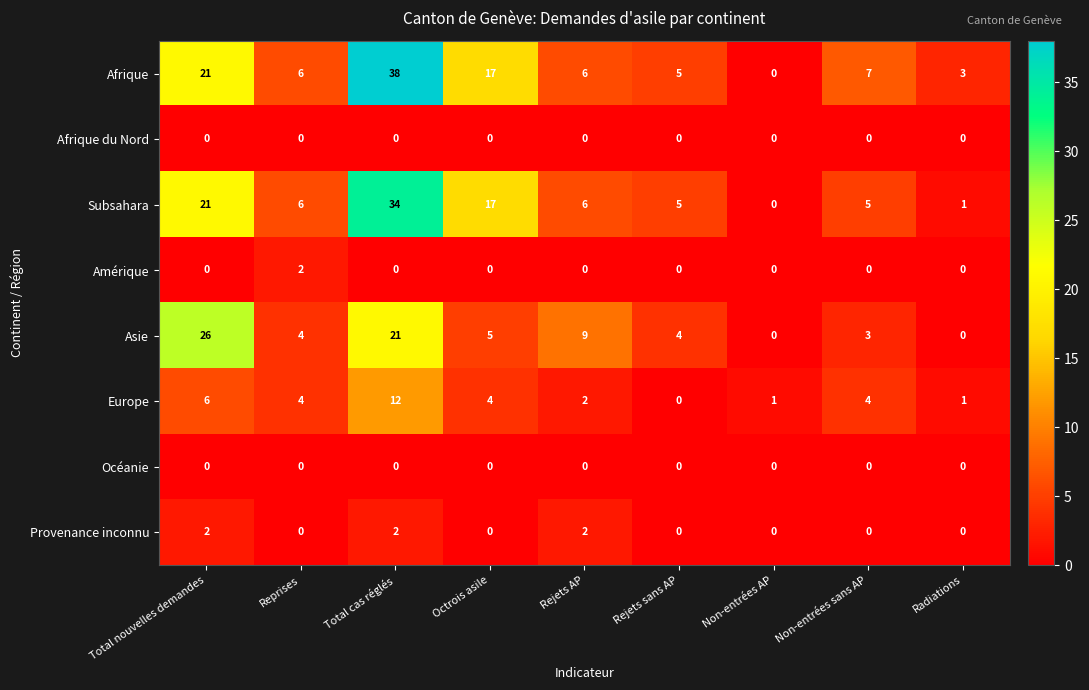

At how many categories does at least one series exceed 2?

8